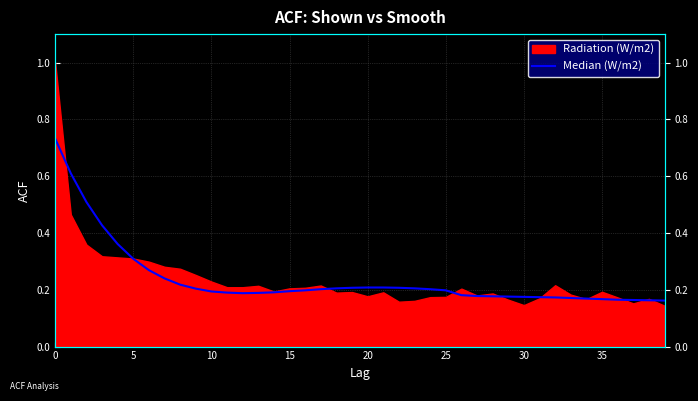

How many values are between 0 and 1?

40